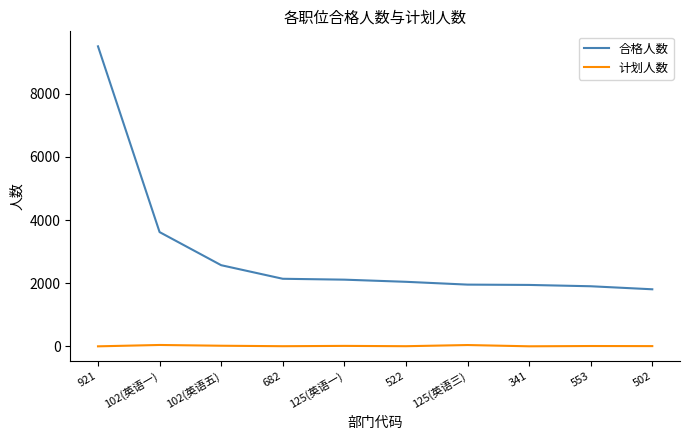

What is the difference between the second highest and second lowest values in the 计划人数 series?

40